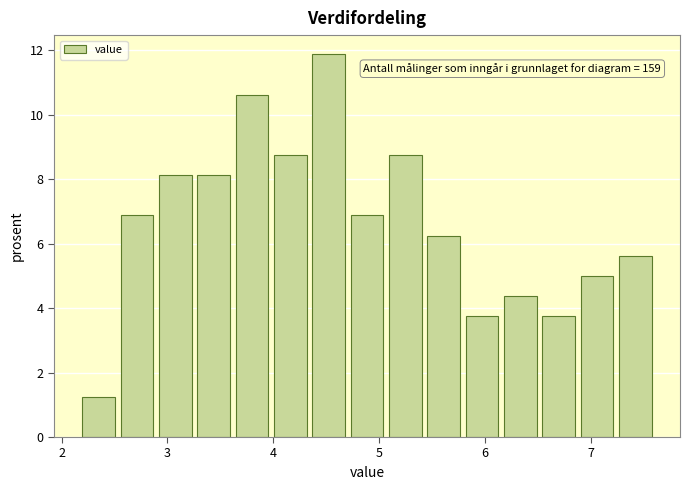

Read against the x-axis, roughly where is the centre of the tallest bar?

4.5